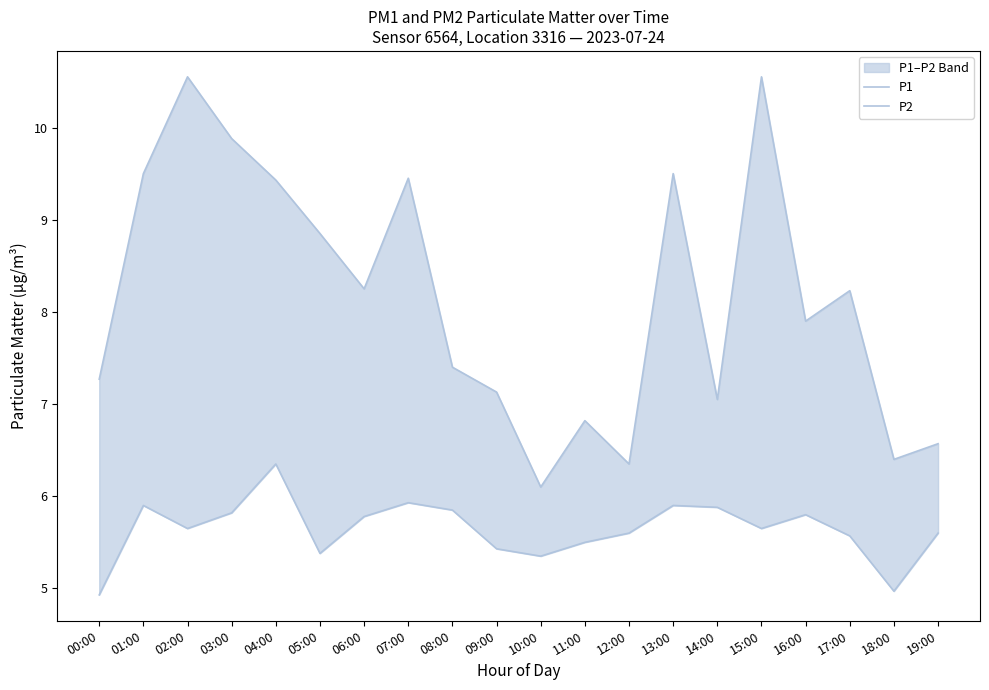

Which series has the largest total across all categories?

P1